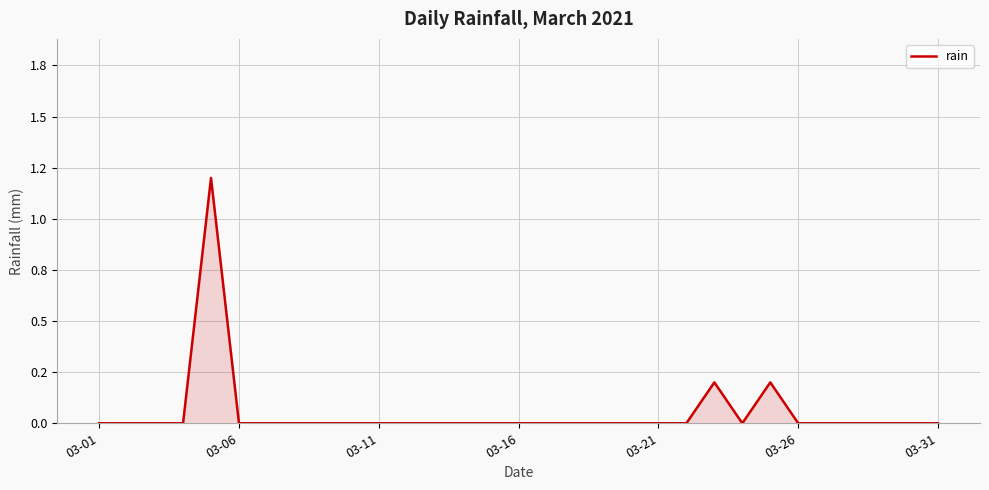

Which label corresponds to the smallest value in the chart?

03-01